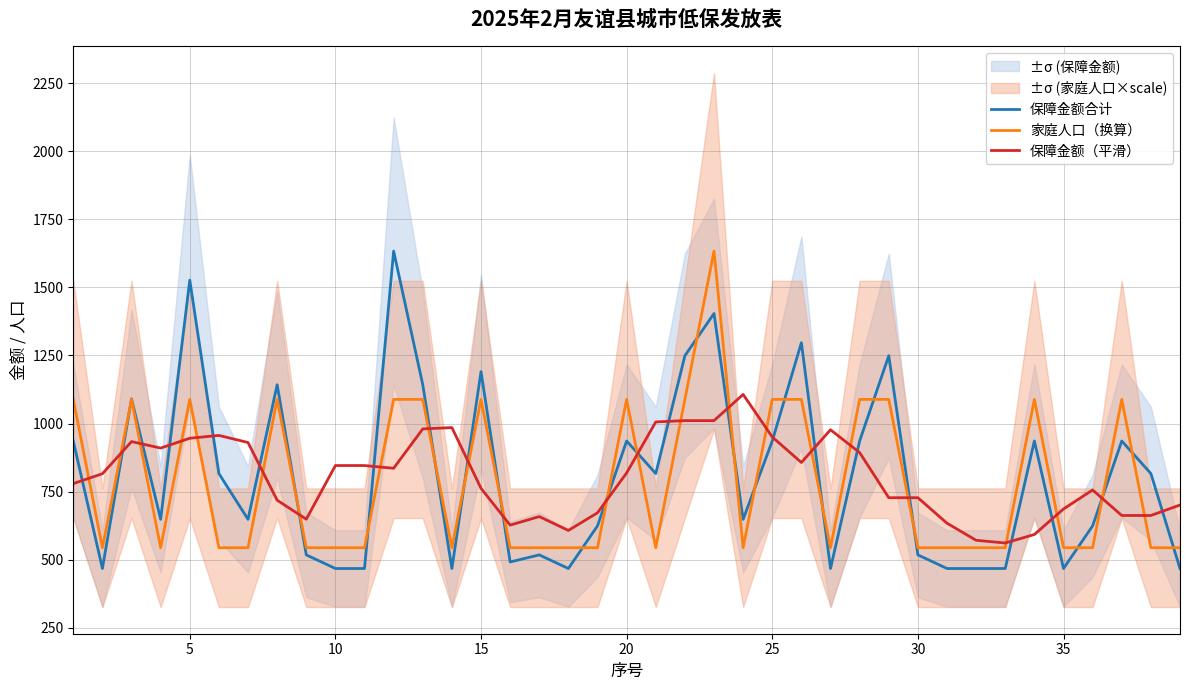

What is the highest value of the 保障金额合计 series?

1633.0